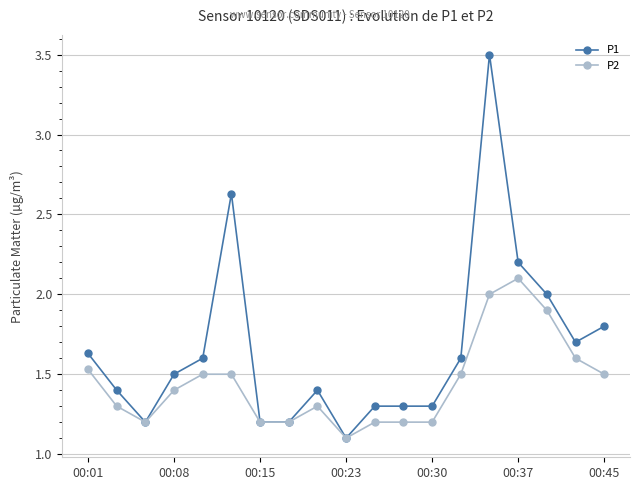

Which series has the largest total across all categories?

P1